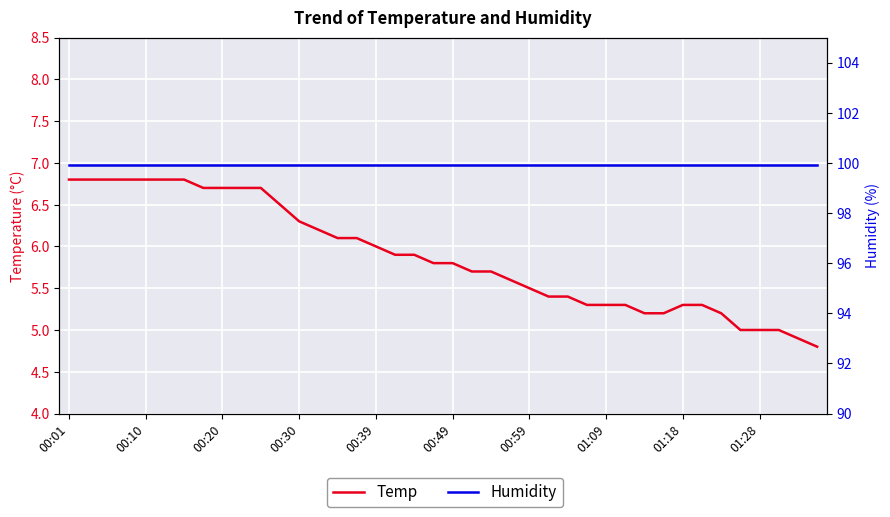

Reading left to right, transcribe all the data shown in this chart.

Temp: 6.8	6.8	6.8	6.8	6.8	6.8	6.8	6.7	6.7	6.7	6.7	6.5	6.3	6.2	6.1	6.1	6.0	5.9	5.9	5.8	5.8	5.7	5.7	5.6	5.5	5.4	5.4	5.3	5.3	5.3	5.2	5.2	5.3	5.3	5.2	5.0	5.0	5.0	4.9	4.8
Humidity: 99.9	99.9	99.9	99.9	99.9	99.9	99.9	99.9	99.9	99.9	99.9	99.9	99.9	99.9	99.9	99.9	99.9	99.9	99.9	99.9	99.9	99.9	99.9	99.9	99.9	99.9	99.9	99.9	99.9	99.9	99.9	99.9	99.9	99.9	99.9	99.9	99.9	99.9	99.9	99.9